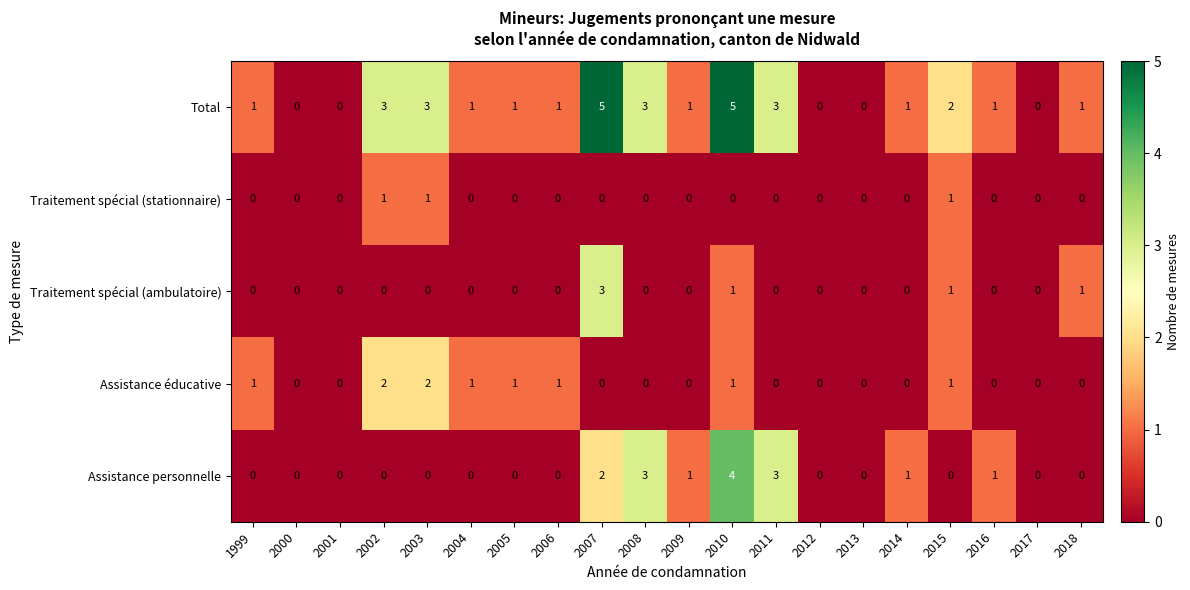

Is the value of Total at 1999 greater than the value of Assistance éducative at 2009?

Yes